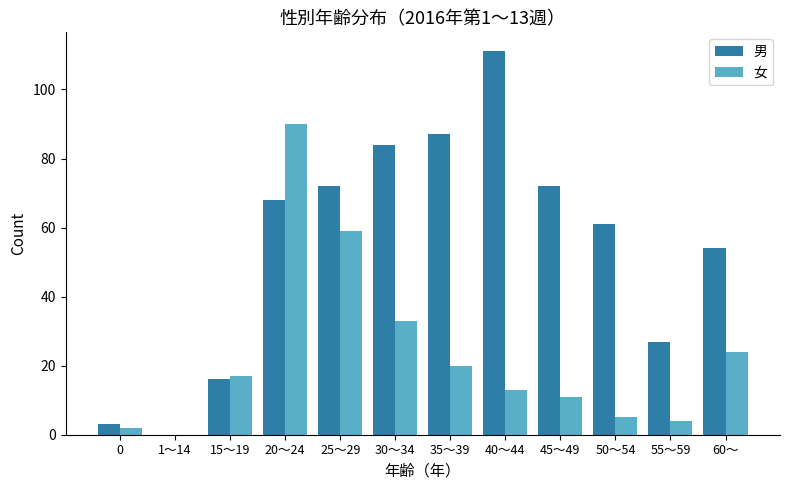

What is the sum of all 男 values?

655